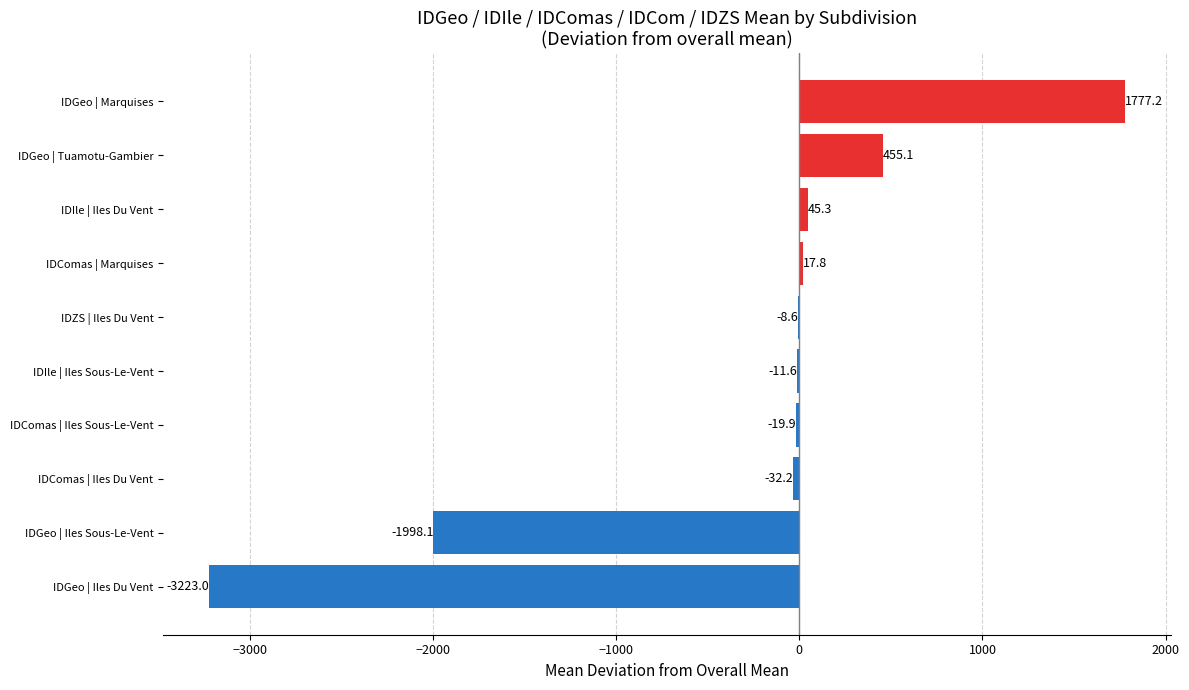

What is the maximum value shown in the chart?

1777.2